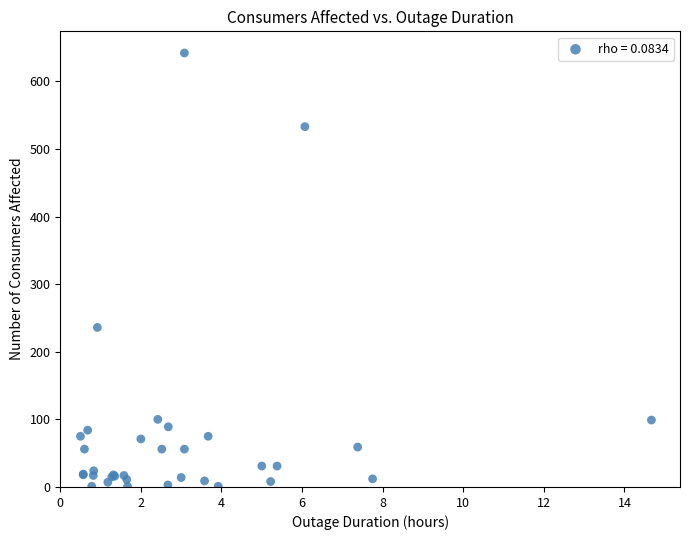

What Y value in the scatter plot is closest to 321?

236